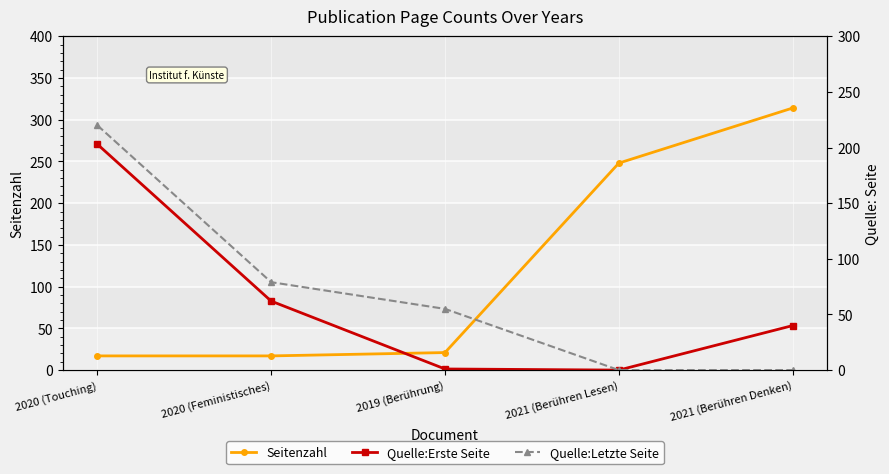

How many lines are shown in the chart?

3